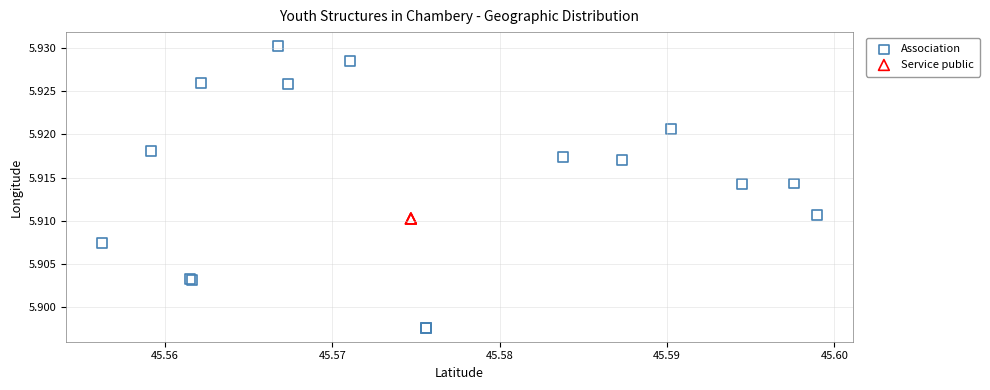

Which series contains the lowest Y value?

Association